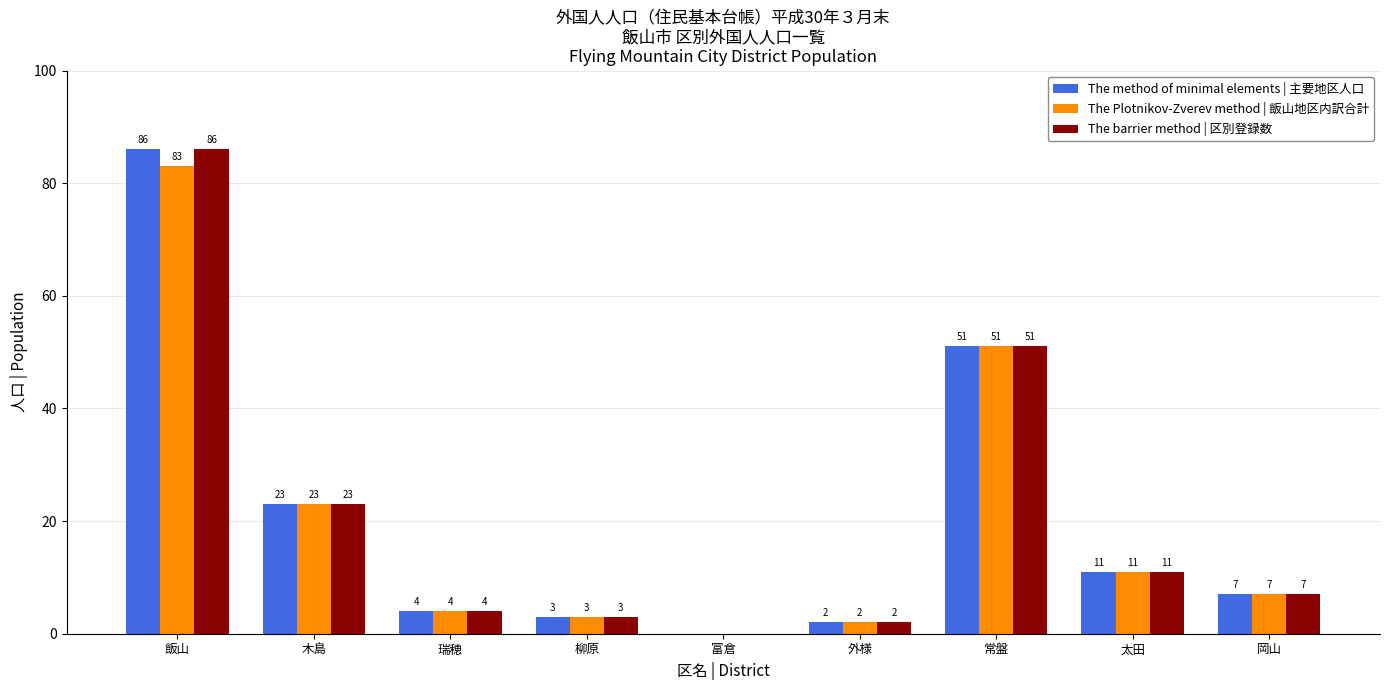

True or false: The barrier method | 区別登録数 has a value of 0 at 富倉.

True